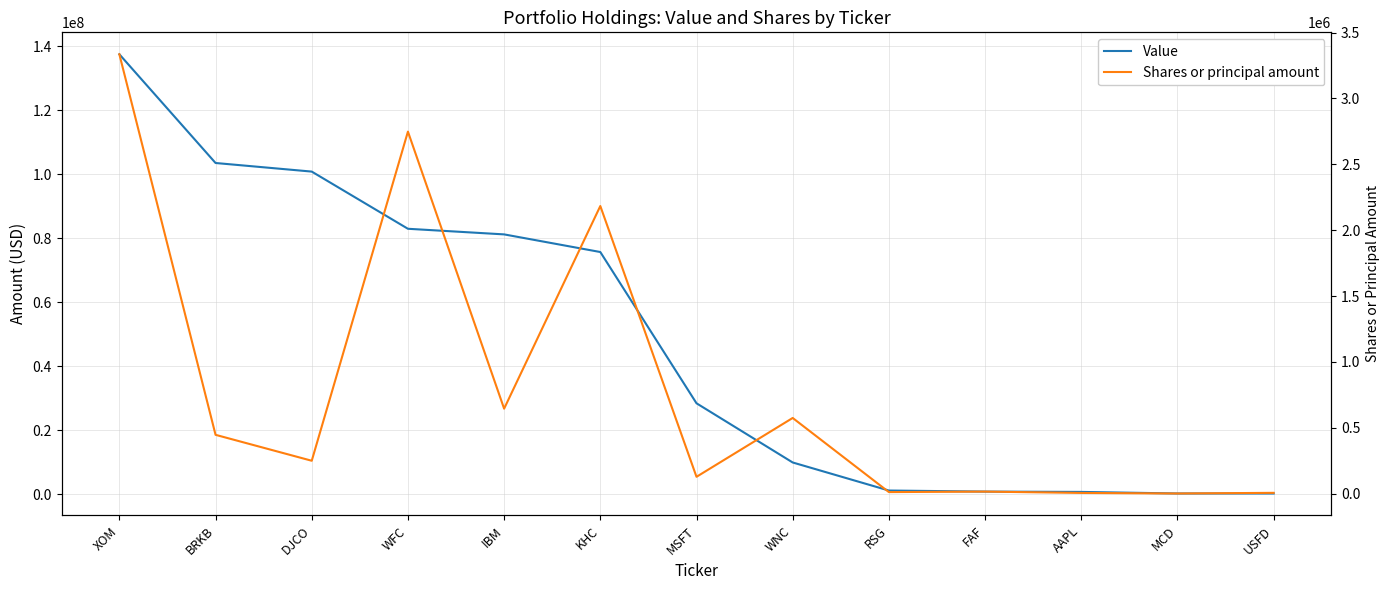

True or false: Value and Shares or principal amount cross at least once.

False